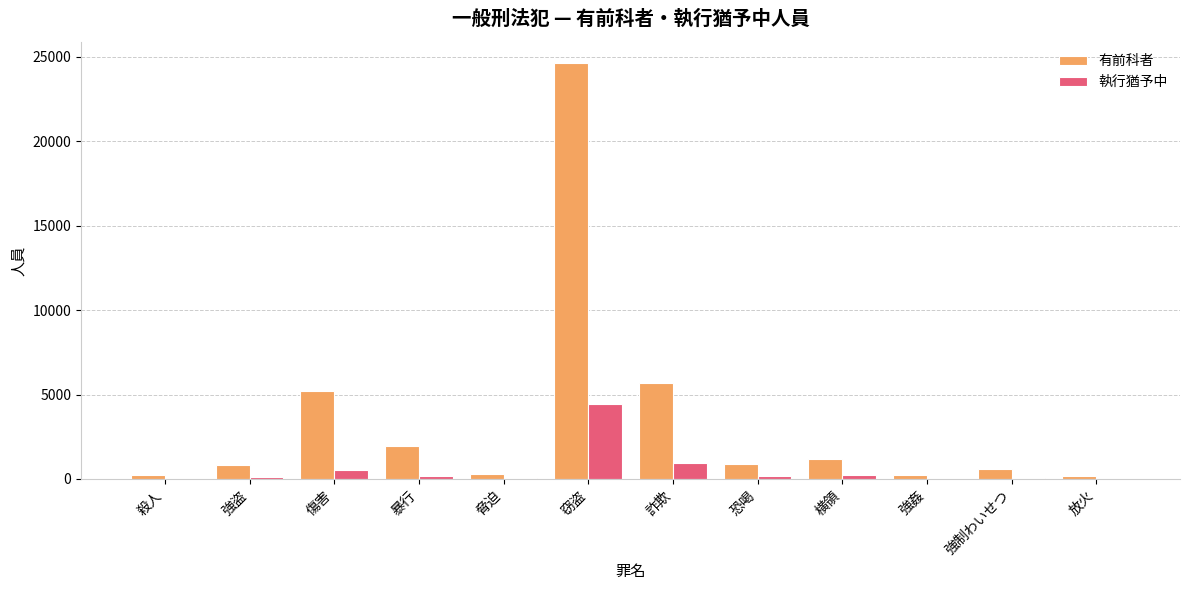

Which series has the largest total across all categories?

有前科者